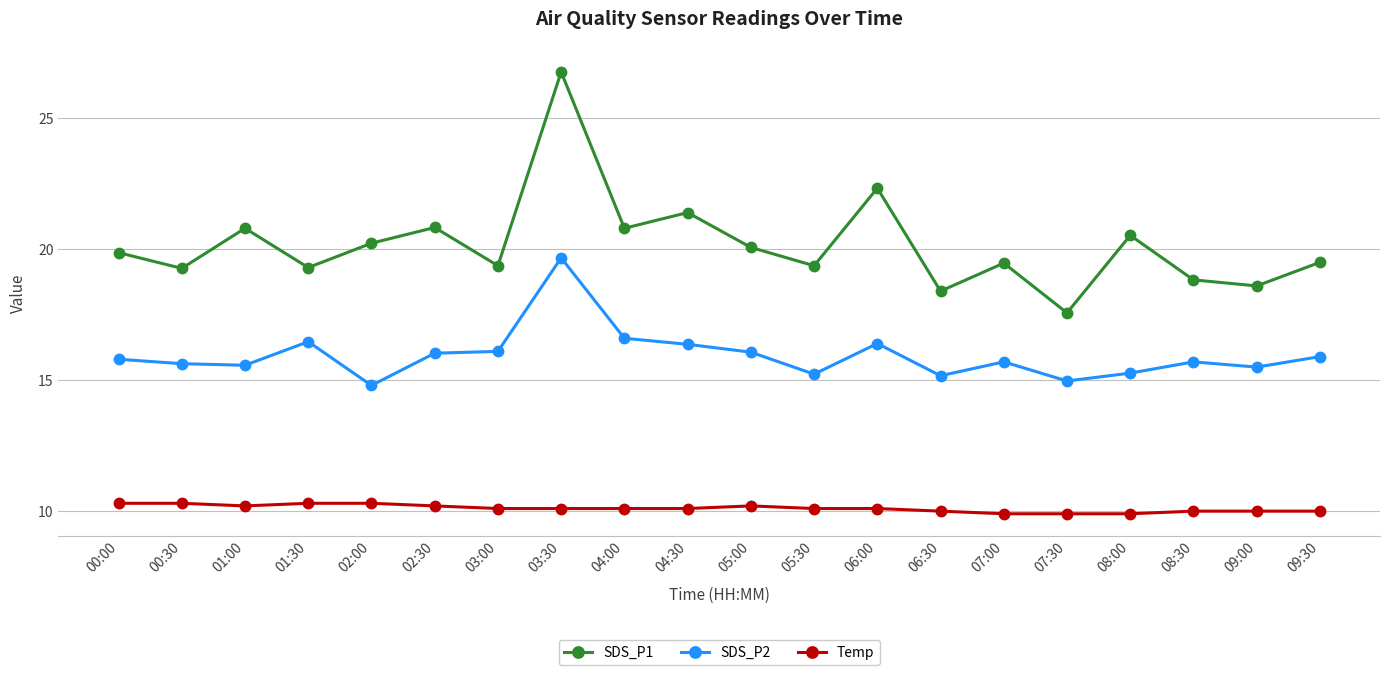

True or false: SDS_P2 has more than 1 interior local peaks.

True